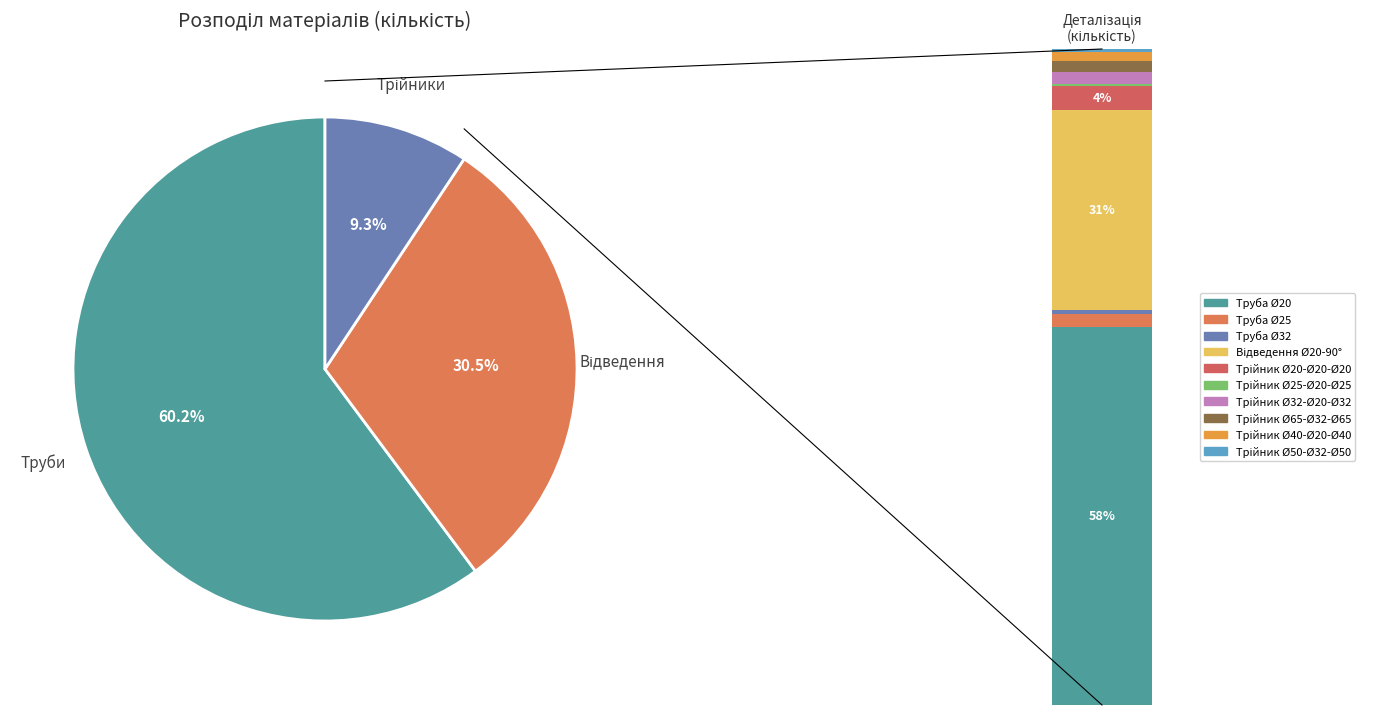

The Трійник Ø32-Ø20-Ø32 slice represents 14% of the pie. True or false?

False